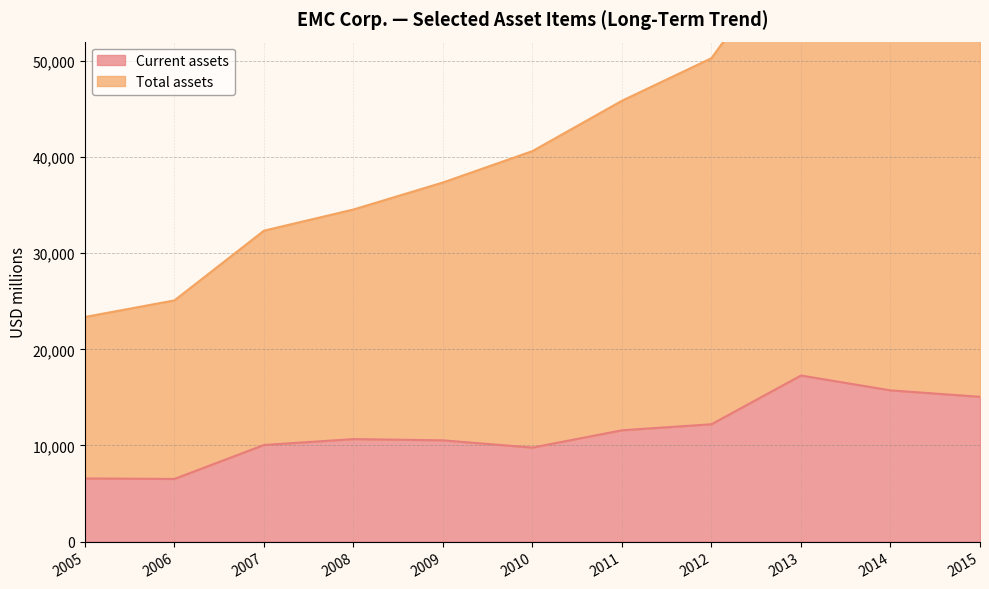

What value does the Current assets series have at 2009, to the nearest 10?

10540